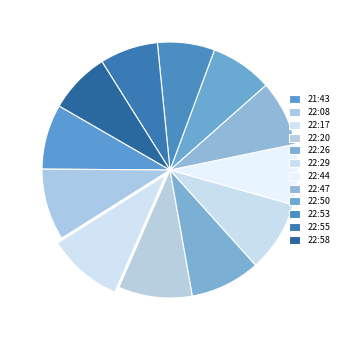

How much of the chart is everything except 22:17?

90.5%